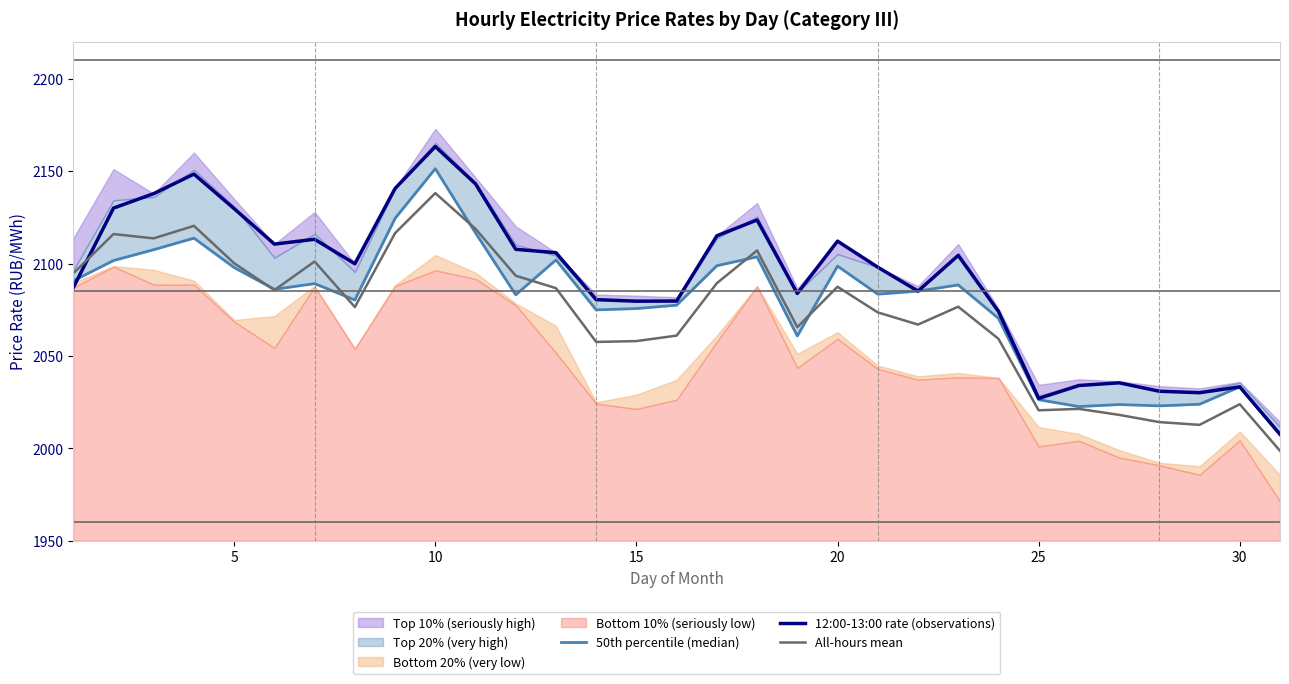

Which series ends up on top after the final intersection of 12:00-13:00 rate (observations) and 50th percentile (median)?

12:00-13:00 rate (observations)